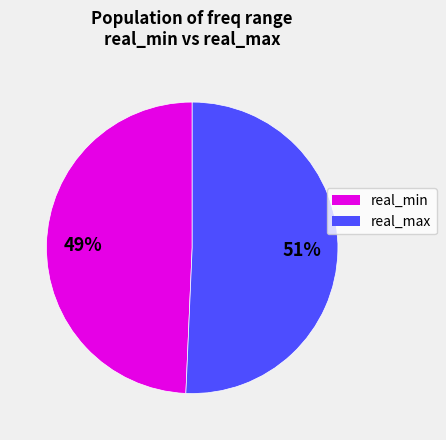

Is the sum of real_max and real_min greater than half?

Yes